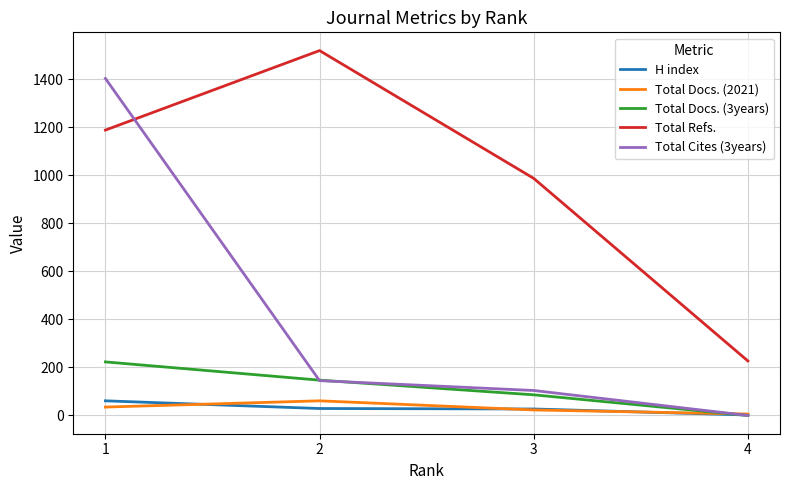

What is the sum of all Total Docs. (3years) values?

456